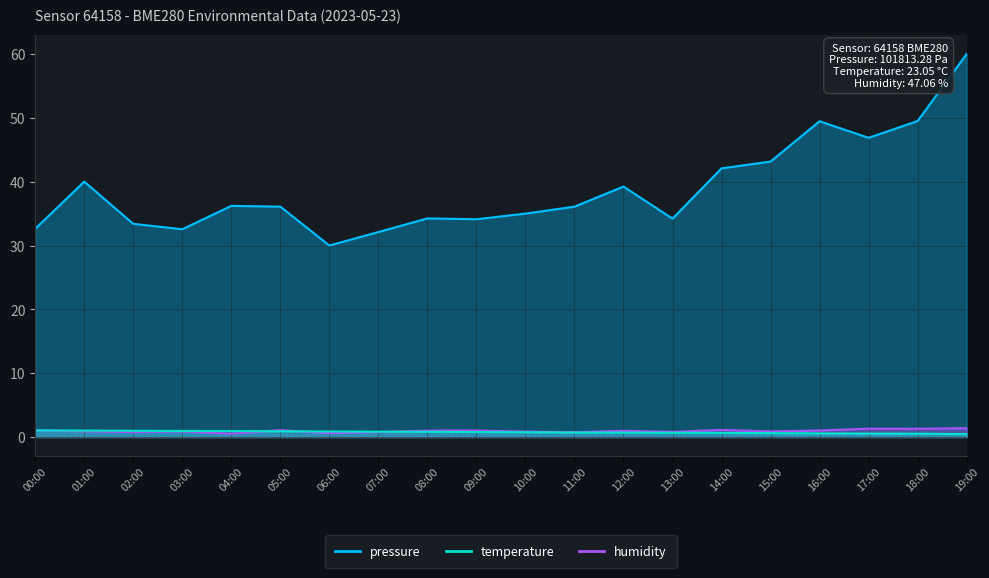

True or false: humidity has more than 2 interior local peaks.

True